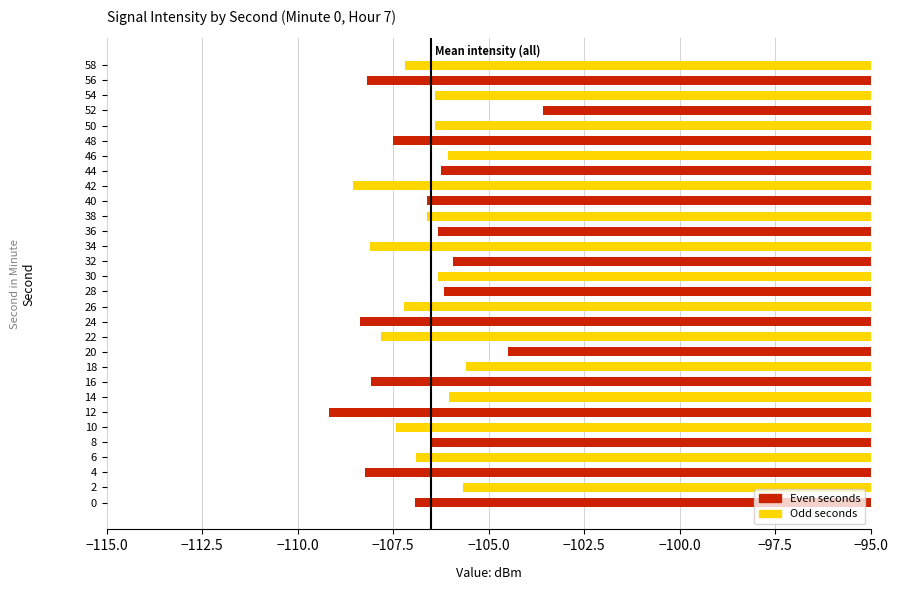

Between 20 and 4, which is larger?

20